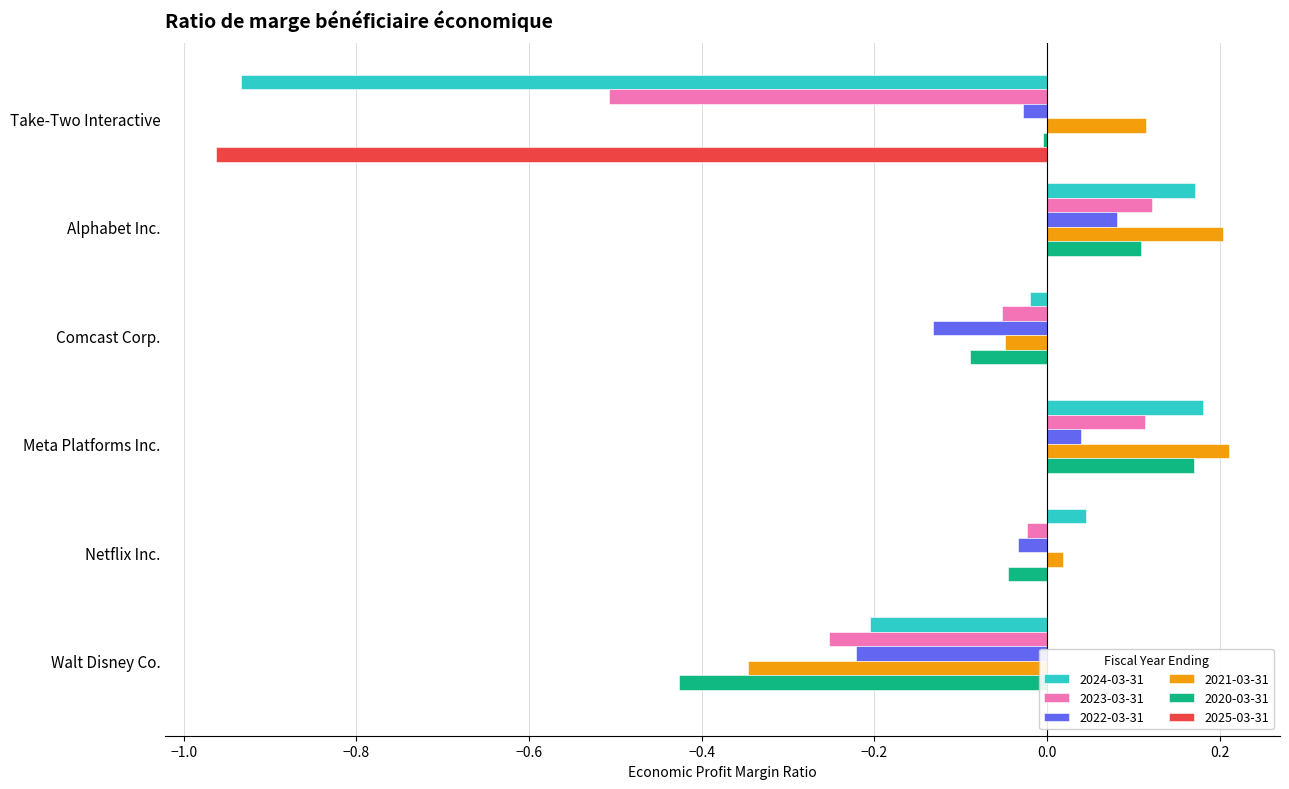

How many values in 2020-03-31 are above zero?

2